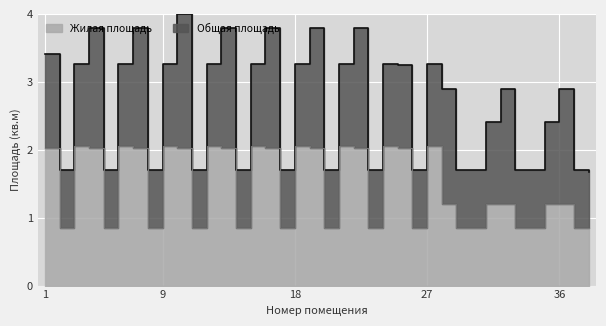

What is the sum of the Жилая площадь values at 7 and 24?

4.1